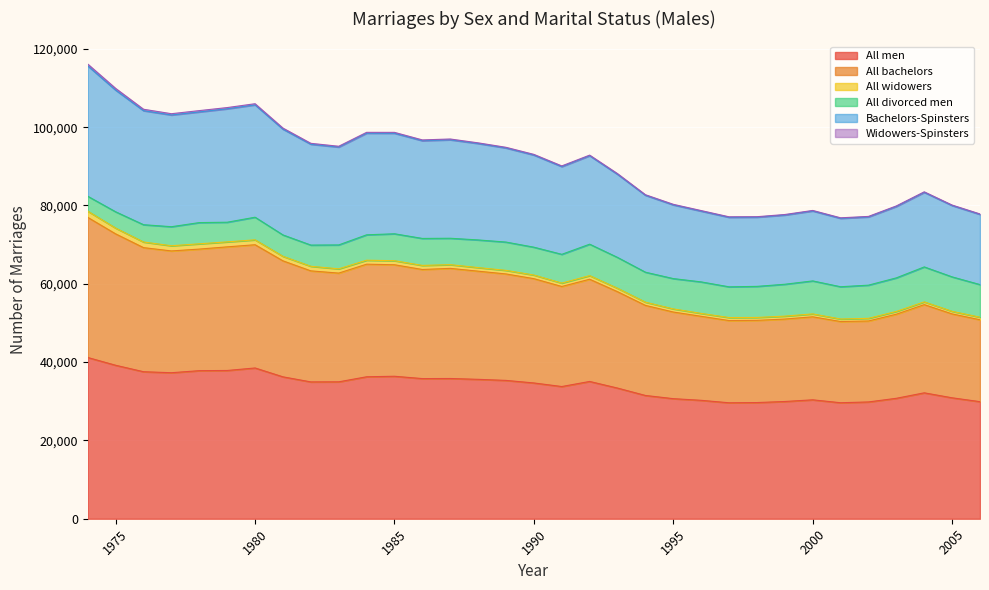

What is the maximum value for All men?

41174